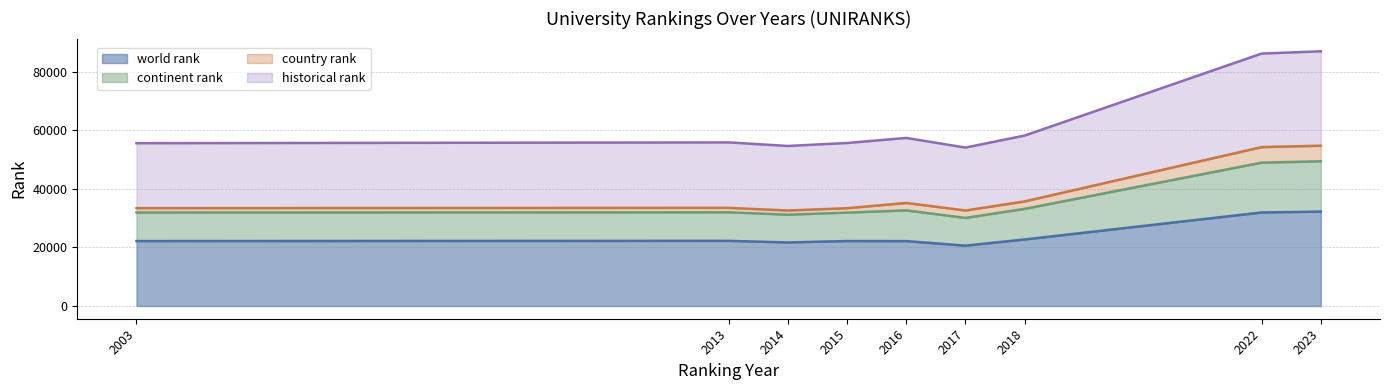

List the labels in order of historical rank value, smallest first.

2017, 2014, 2003, 2015, 2013, 2016, 2018, 2022, 2023